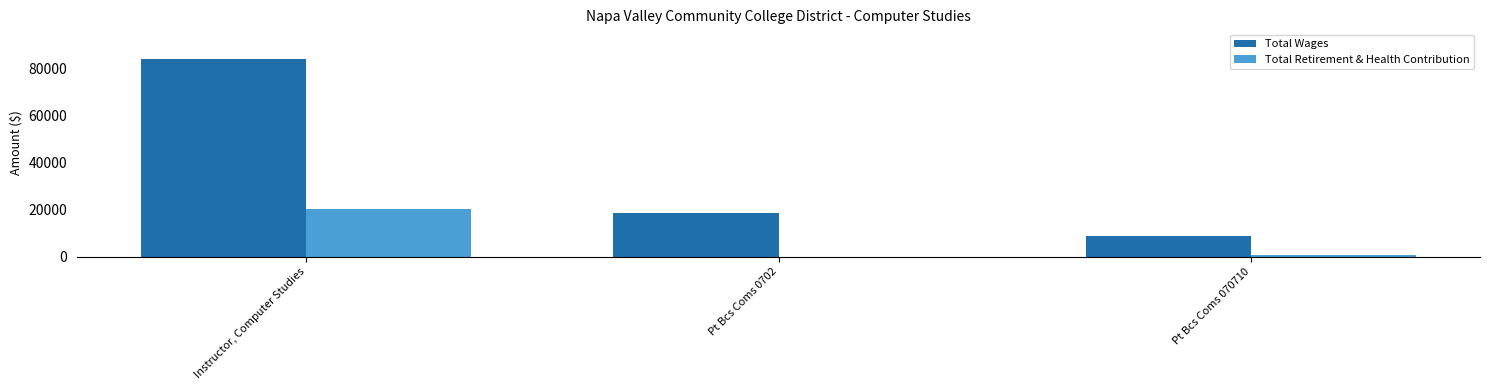

The Total Retirement & Health Contribution series shows 758 at Pt Bcs Coms 070710. True or false?

True